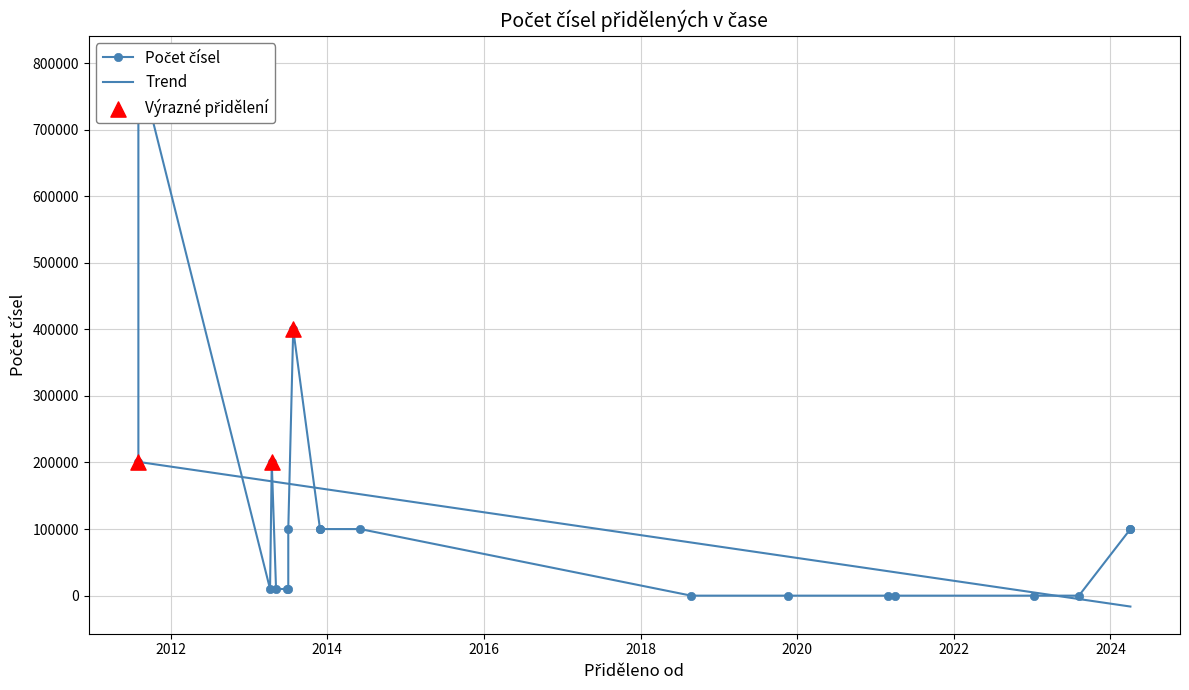

Which series has the widest spread of Y values?

Počet čísel